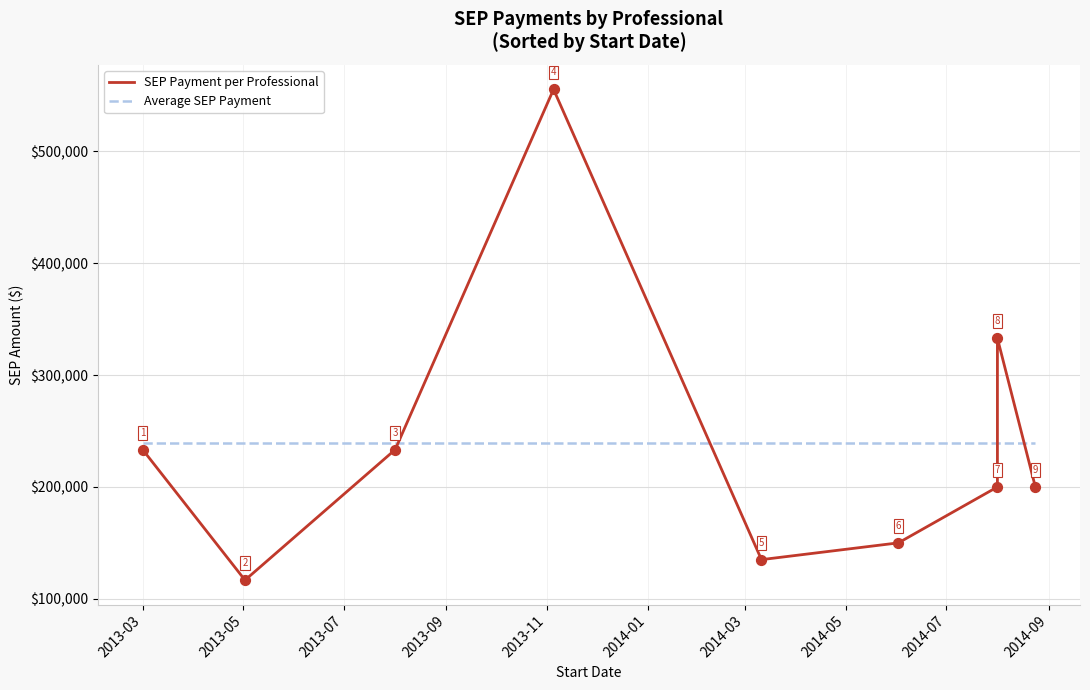

Which series has the widest spread of Y values?

SEP Payment per Professional